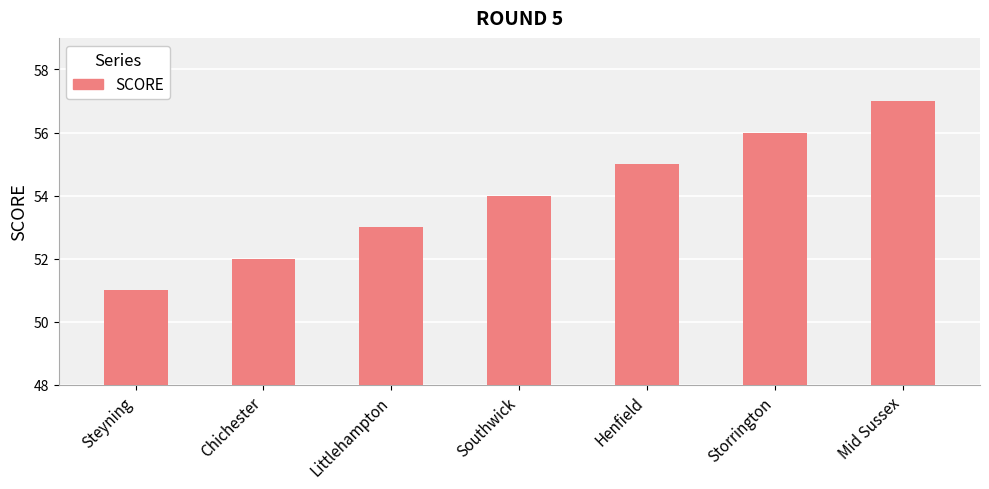

What position from the right is Littlehampton?

5